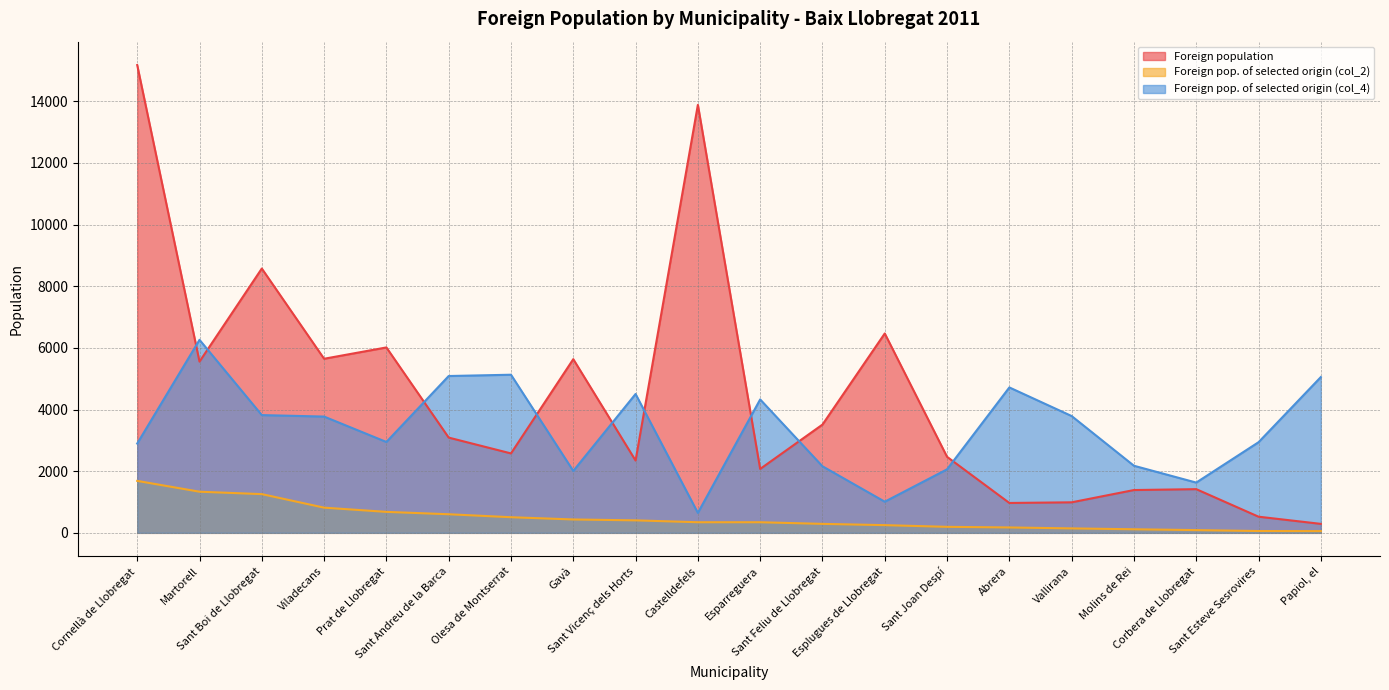

What is the difference between the maximum and second lowest values in the Foreign population series?

14647